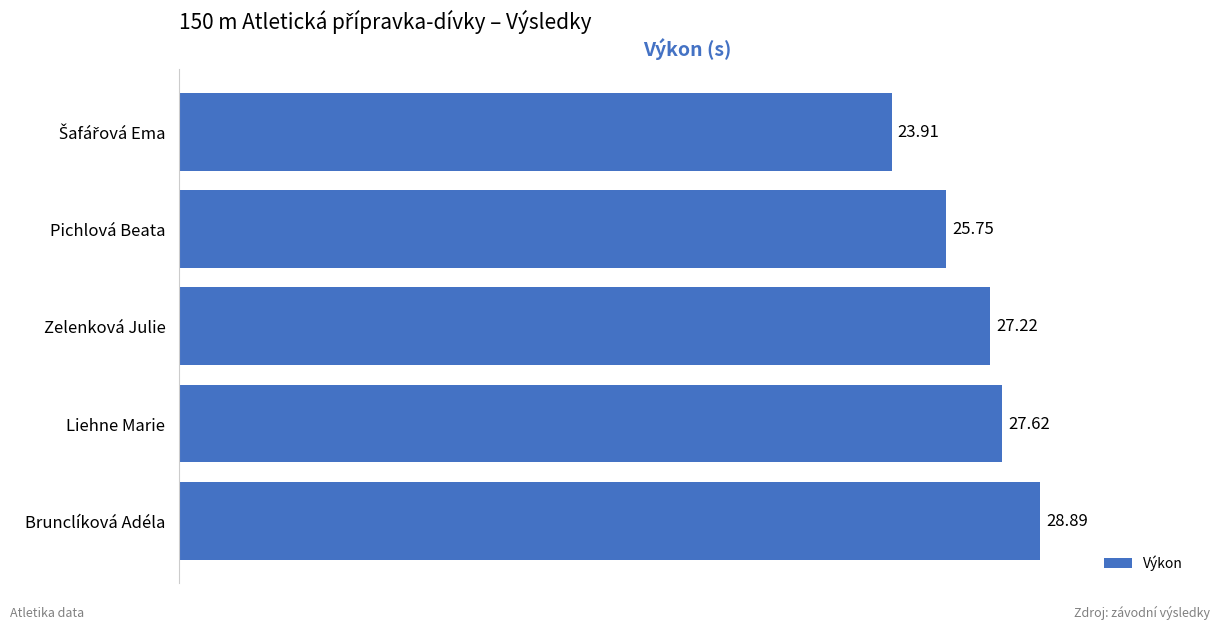

Where is the data nearest to the value 26?

Pichlová Beata